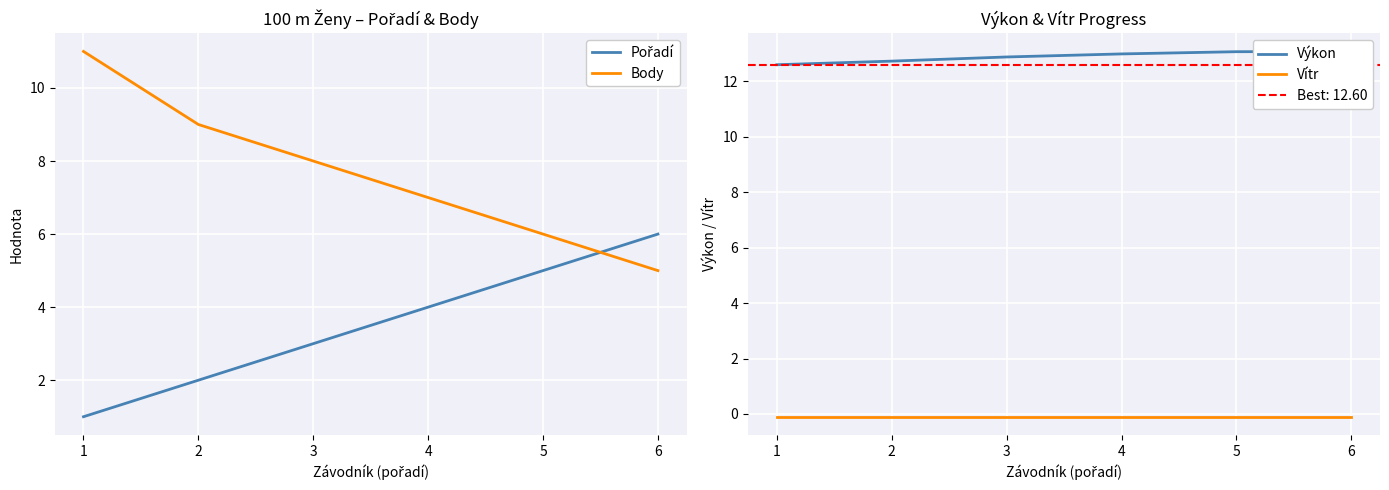

Does the chart display data point markers on the line(s)?

No